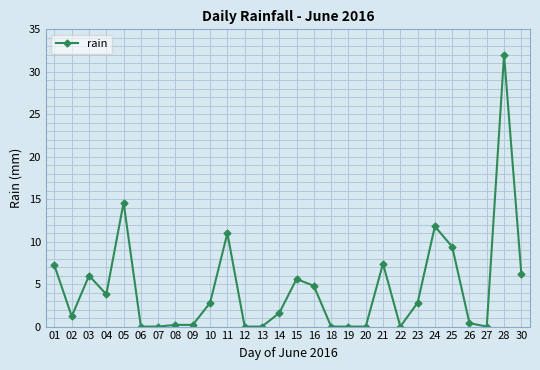

What is the value of the 3rd point from the left?

6.0